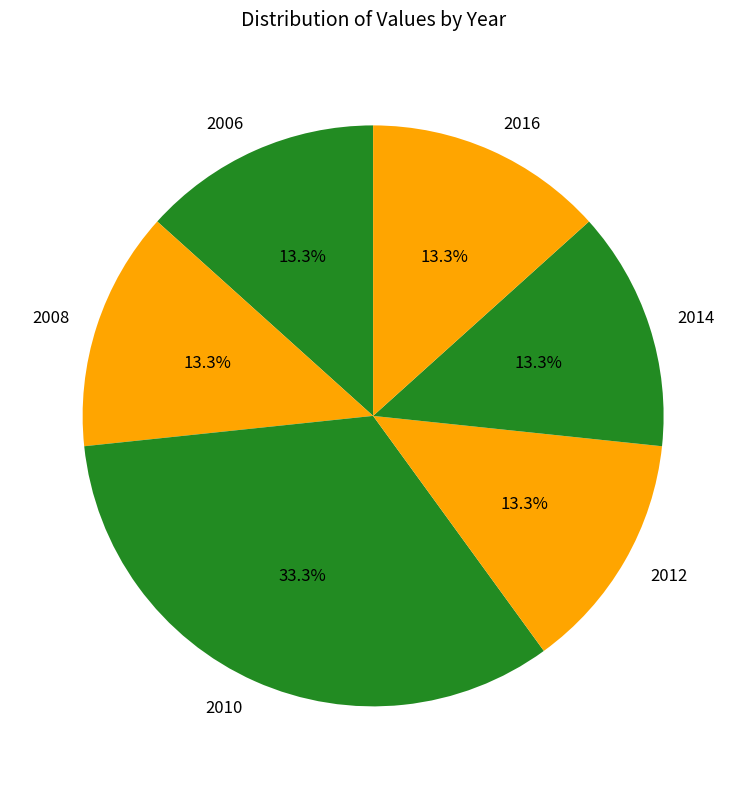

How many slices are in this pie chart?

6